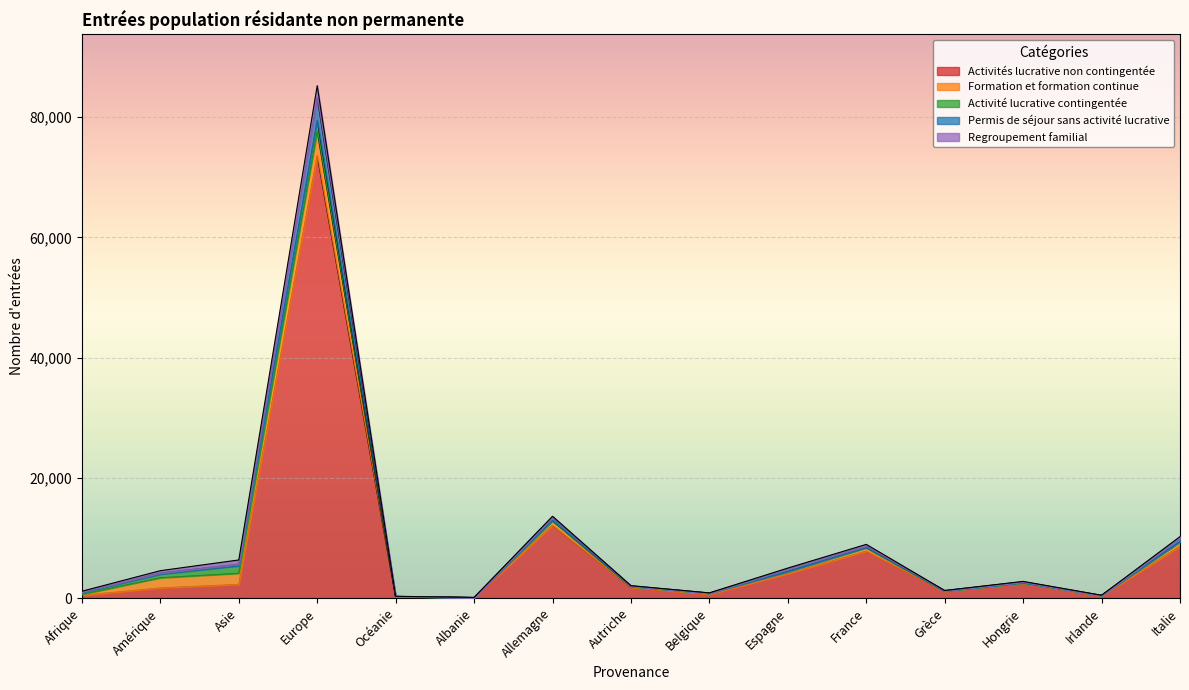

What position from the left is Asie?

3